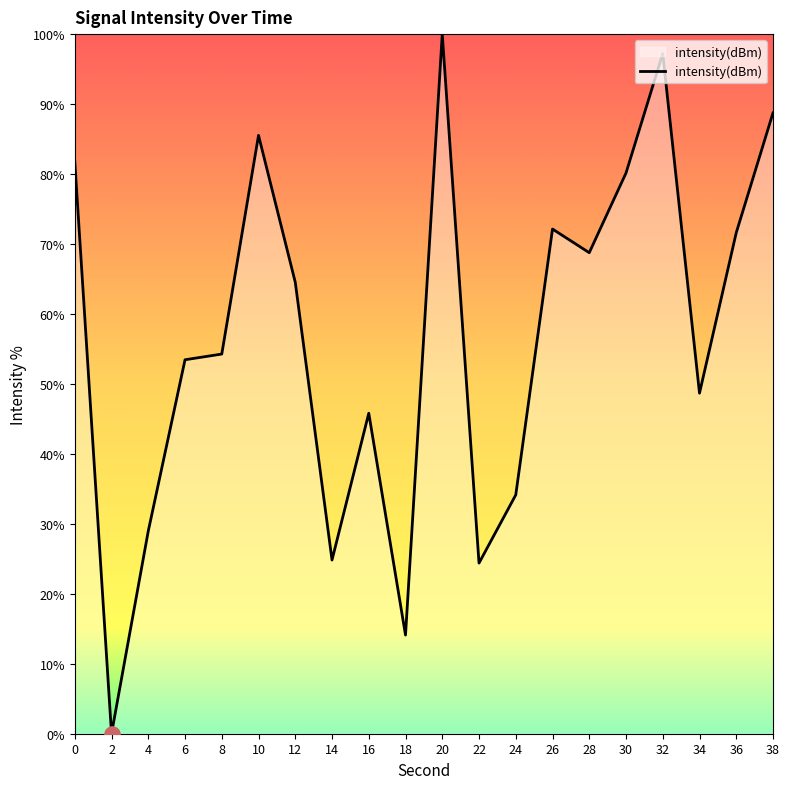

Which has a higher value, 16 or 38?

38